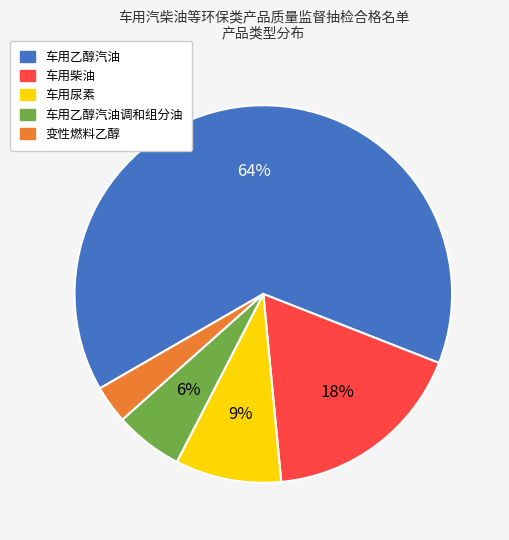

Between 车用尿素 and 变性燃料乙醇, which is larger?

车用尿素